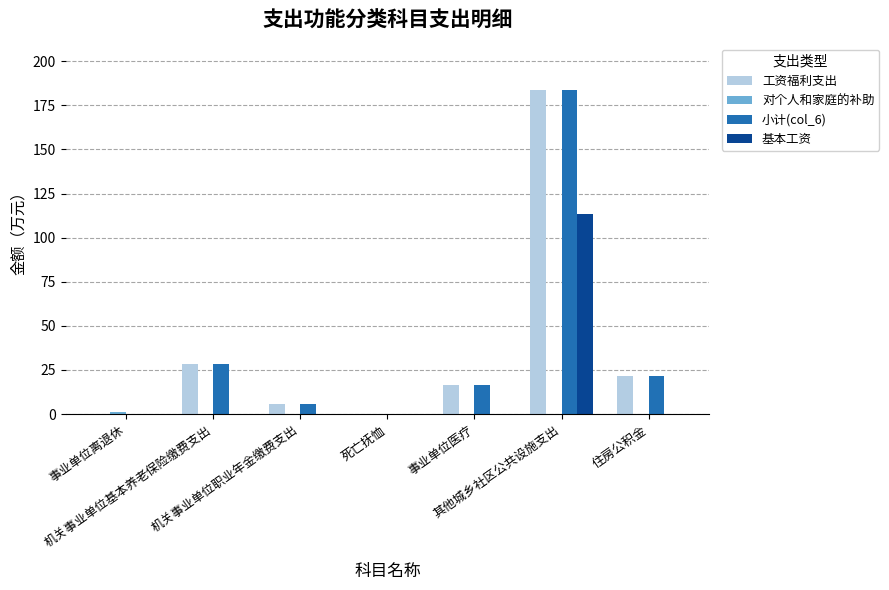

What is the sum of all 小计(col_6) values?

255.3